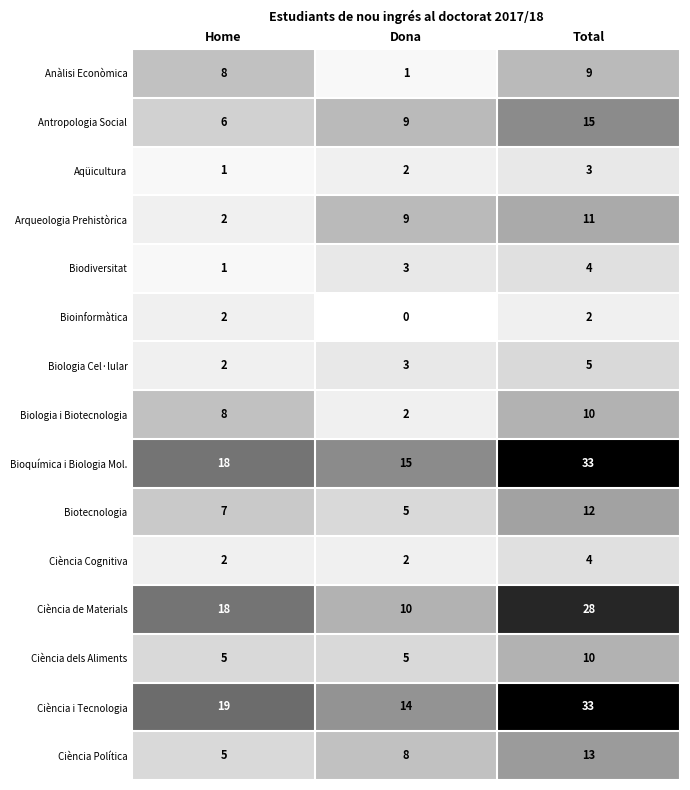

What is the greatest value displayed?

33